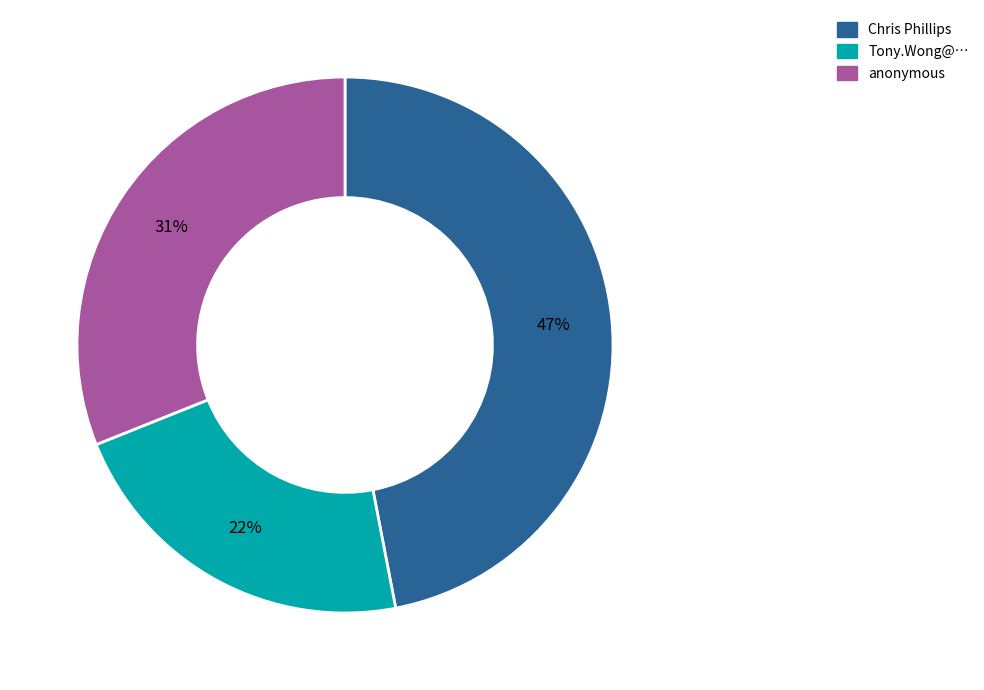

Which category has the biggest portion of the pie?

Chris Phillips